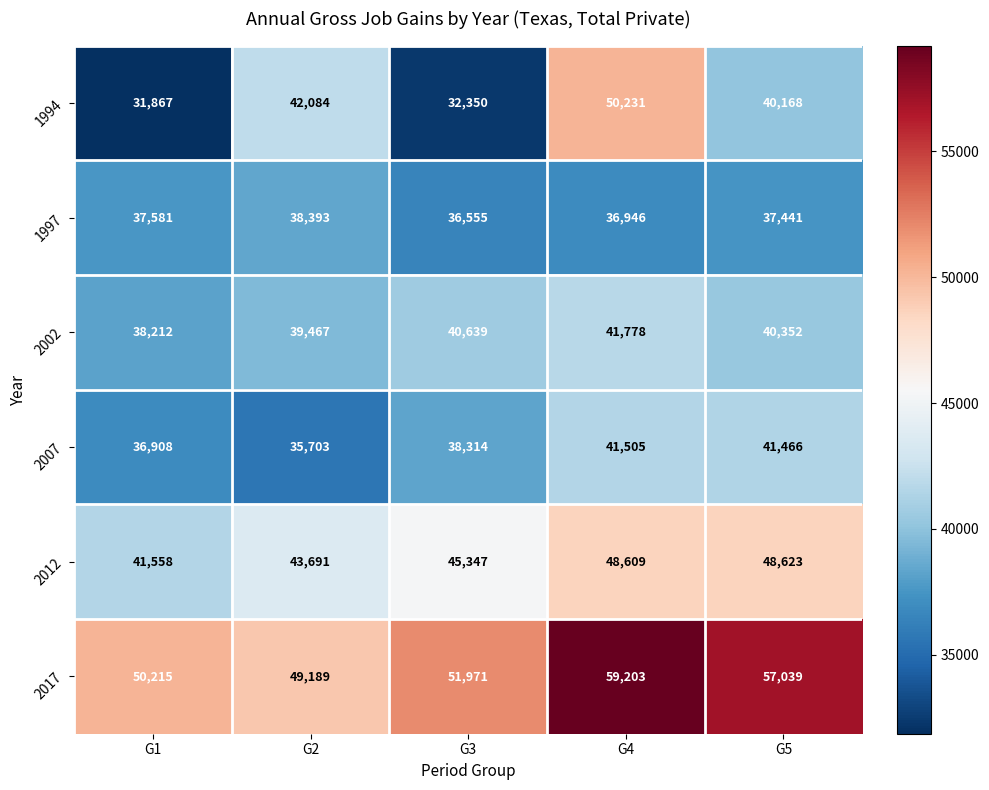

What is the difference between the second highest and minimum values in the 2012 series?

7051